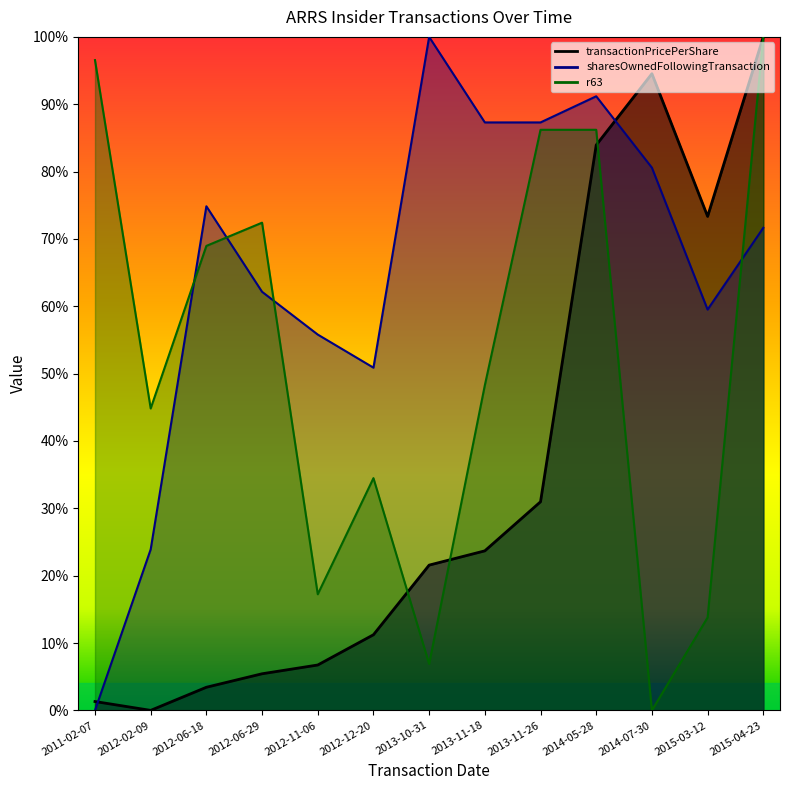

How many intersections are there between r63 and transactionPricePerShare?

3